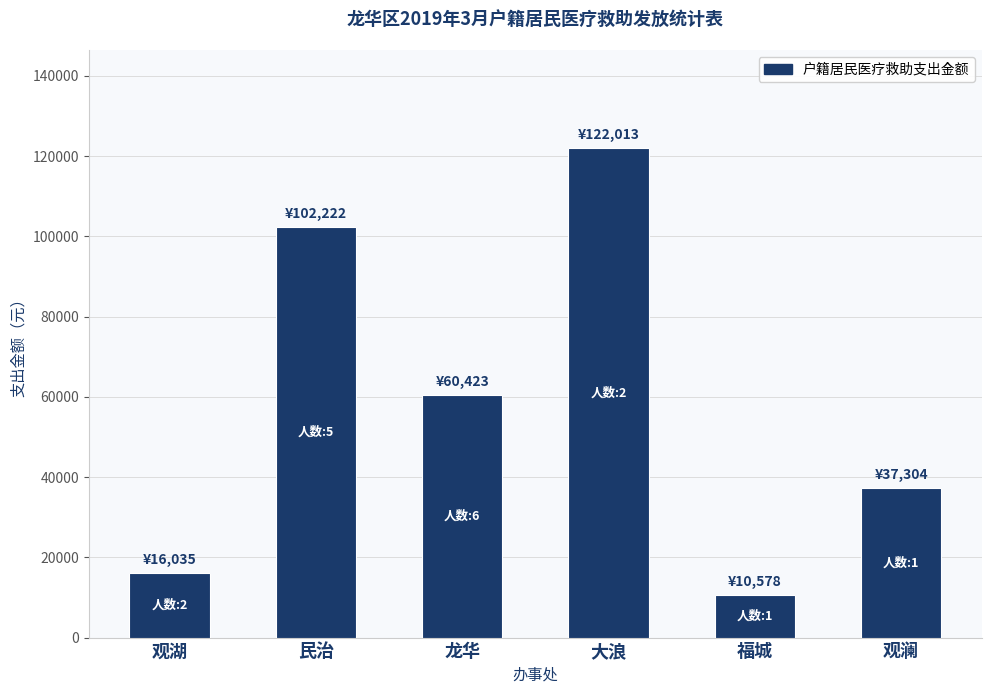

The value at 大浪 is 122013. True or false?

True